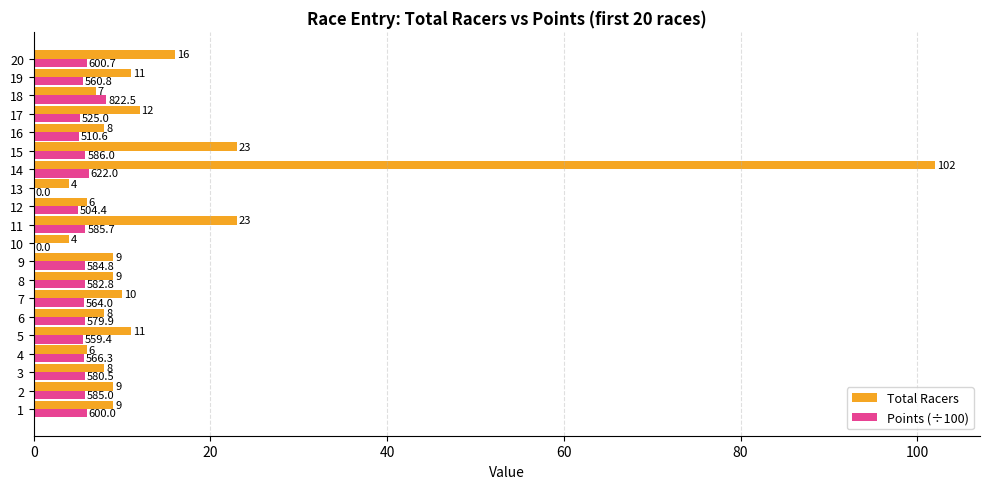

What is the sum of the Total Racers values at 8 and 7?

19.0